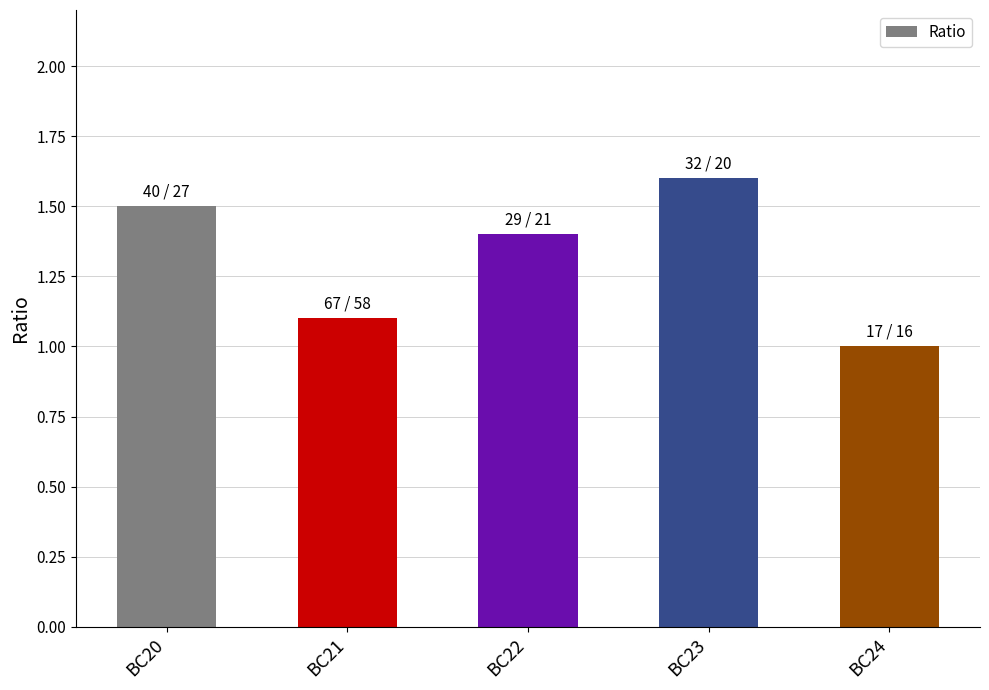

How many values are between 1 and 2?

5